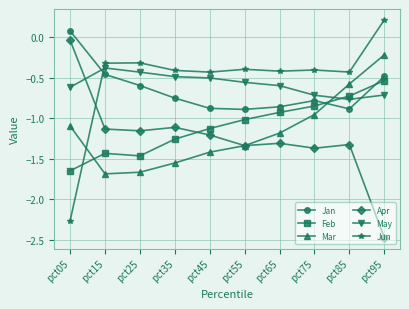

True or false: Feb has a value of -1.2 at pct75.

False